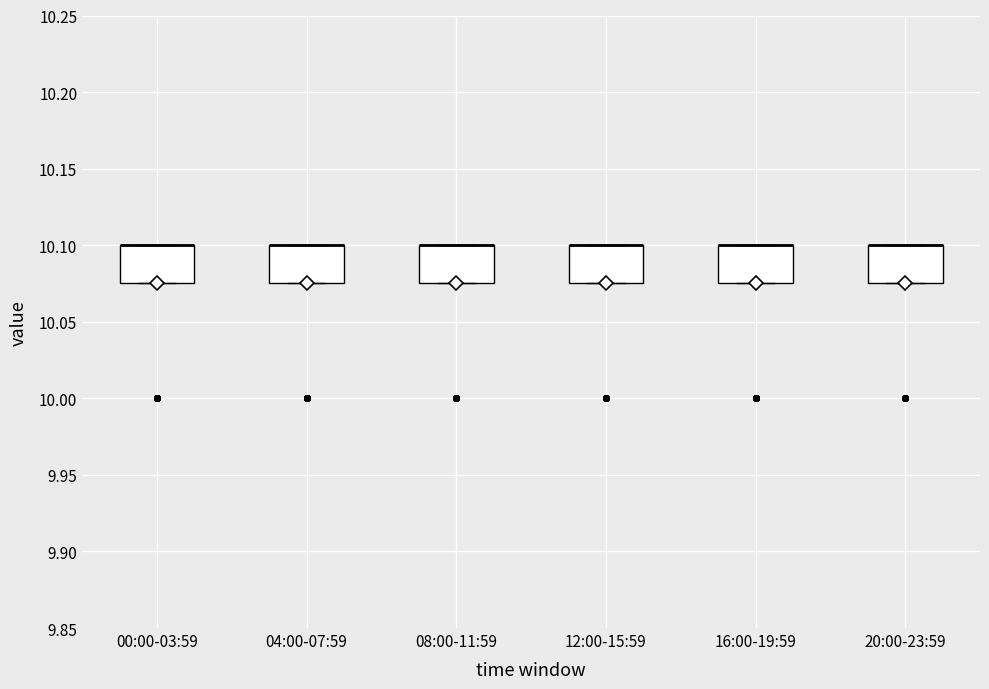

Where is the lower edge of the box for 20:00-23:59 on the y-axis? The values are not printed on the chart, so give them approximately, as read against the axis.

10.075